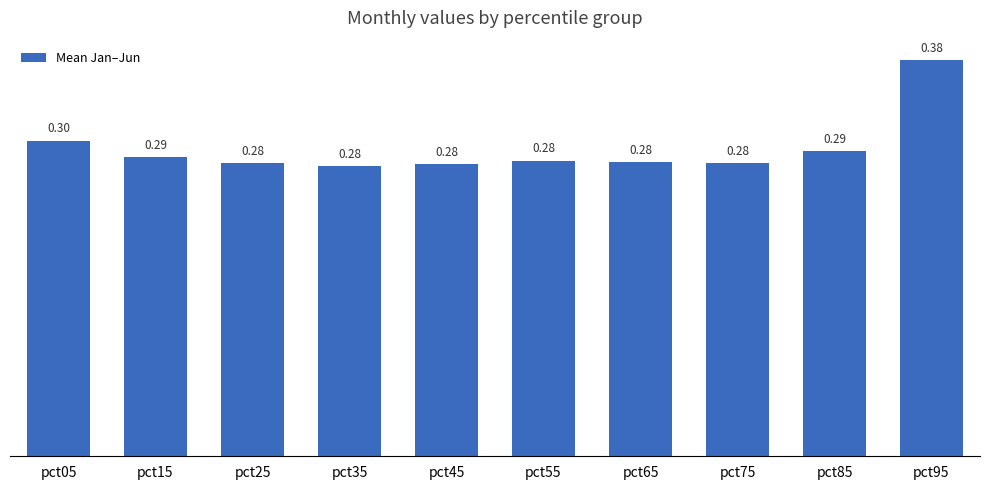

Are the bars horizontal?

No